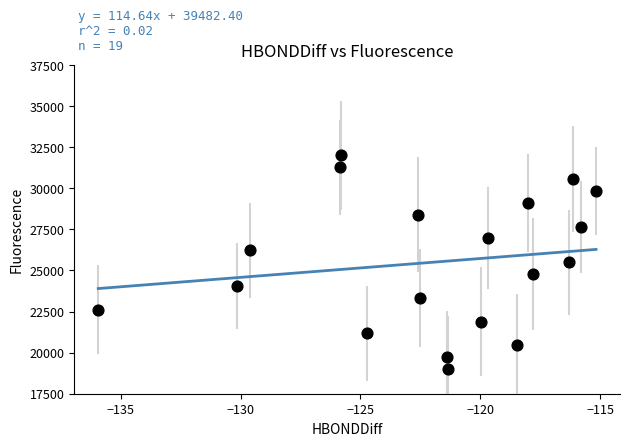

What is the range of Y values (max minus min)?

13000.0